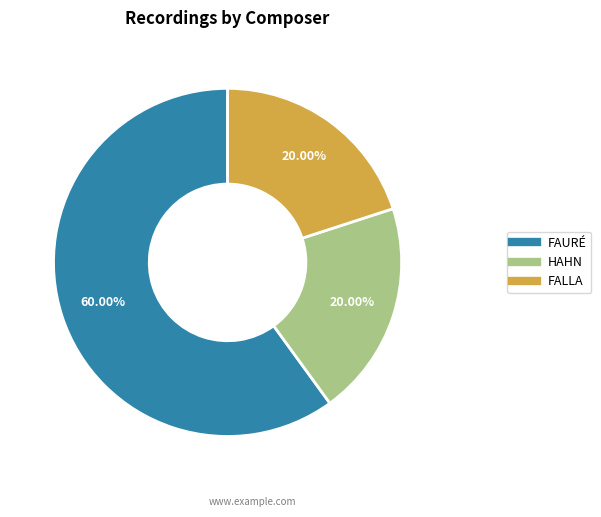

Which has a higher value, FALLA or FAURÉ?

FAURÉ